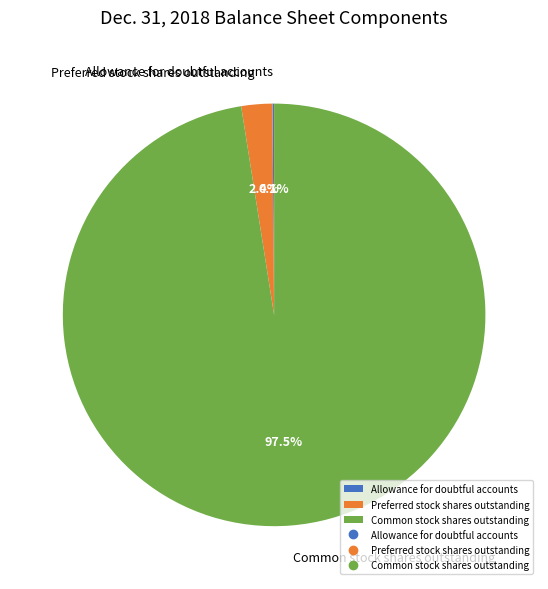

Which slice is the largest?

Common stock shares outstanding